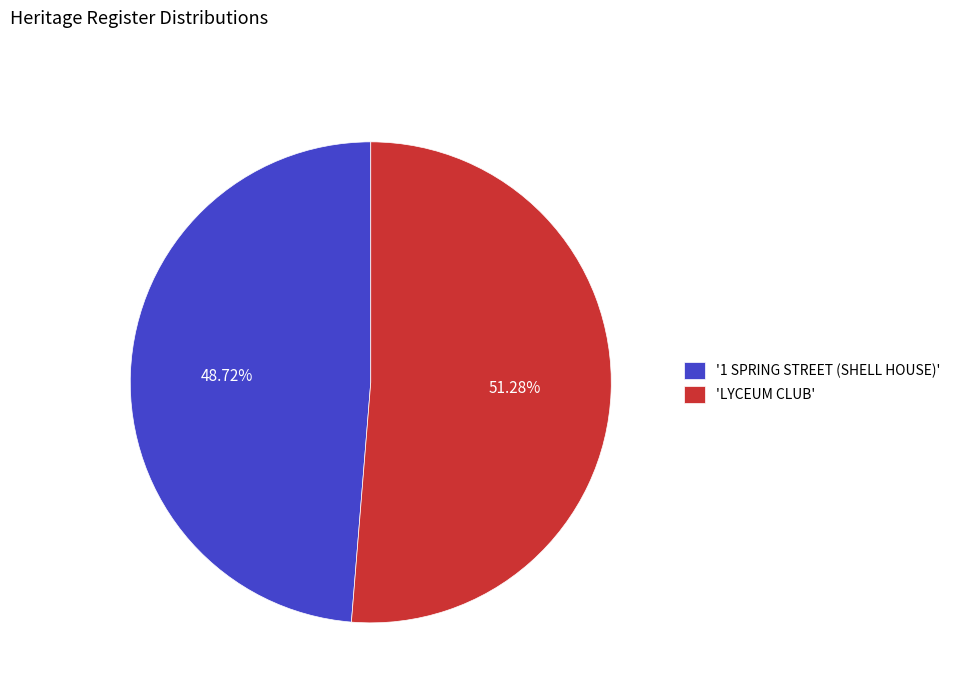

What is the largest slice in the pie chart?

'LYCEUM CLUB'